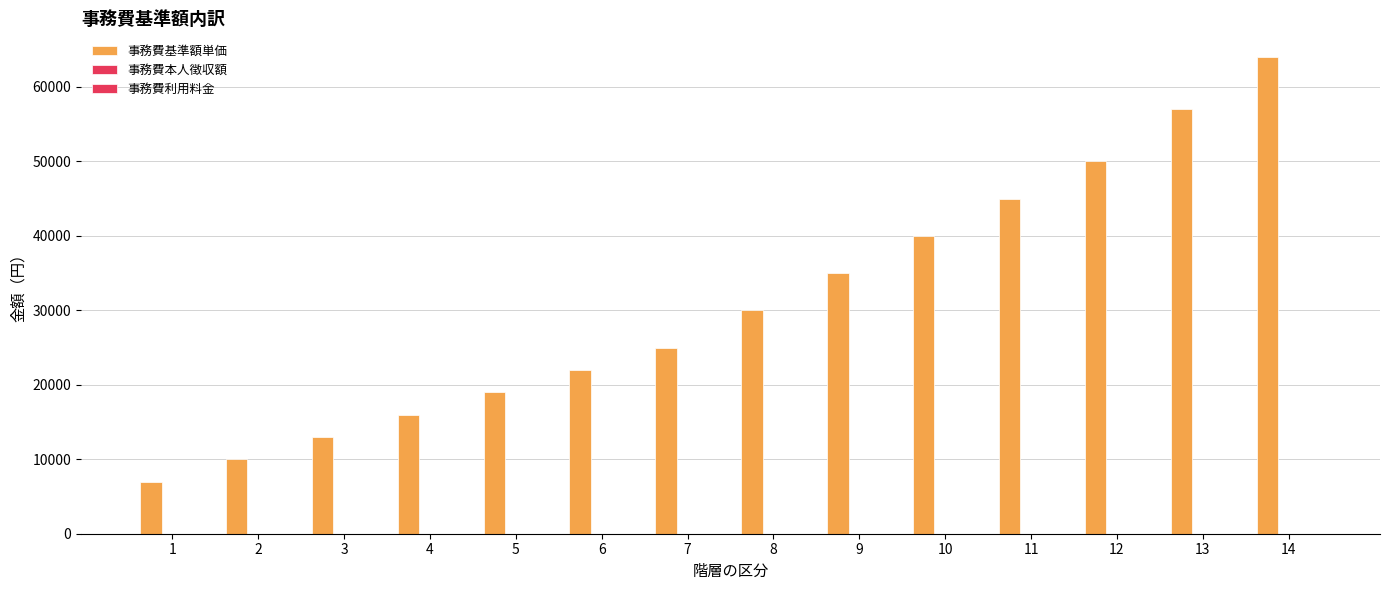

Reading right to left, transcribe all the data shown in this chart.

事務費基準額単価: 64000	57000	50000	45000	40000	35000	30000	25000	22000	19000	16000	13000	10000	7000
事務費本人徴収額: 0	0	0	0	0	0	0	0	0	0	0	0	0	0
事務費利用料金: 0	0	0	0	0	0	0	0	0	0	0	0	0	0